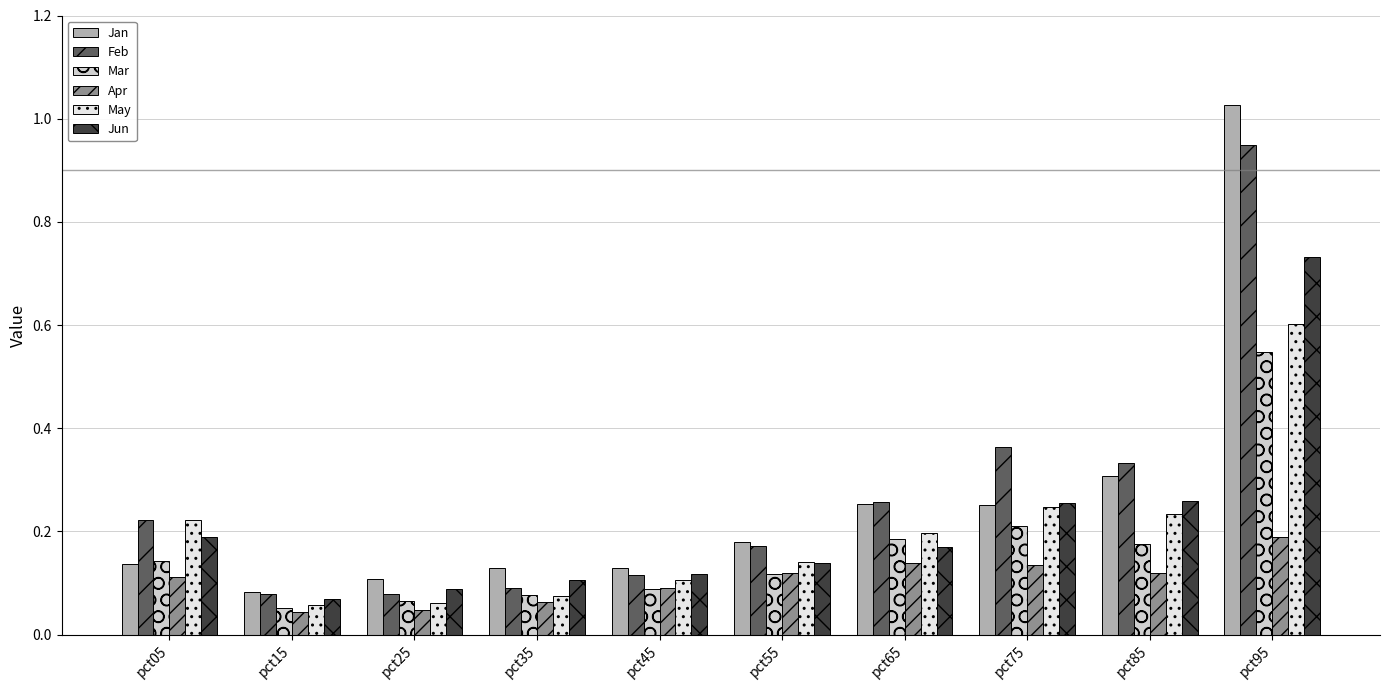

Between pct75 and pct85, which series saw the biggest shift?

Jan